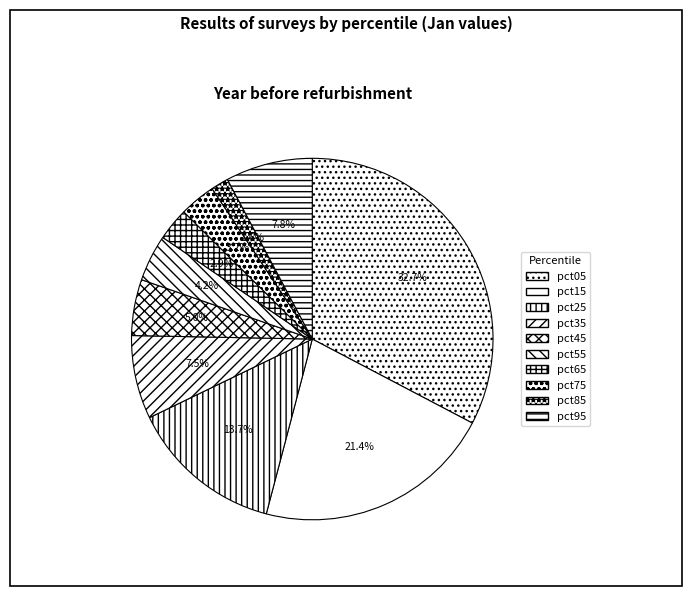

What is the smallest slice in the pie chart?

pct85